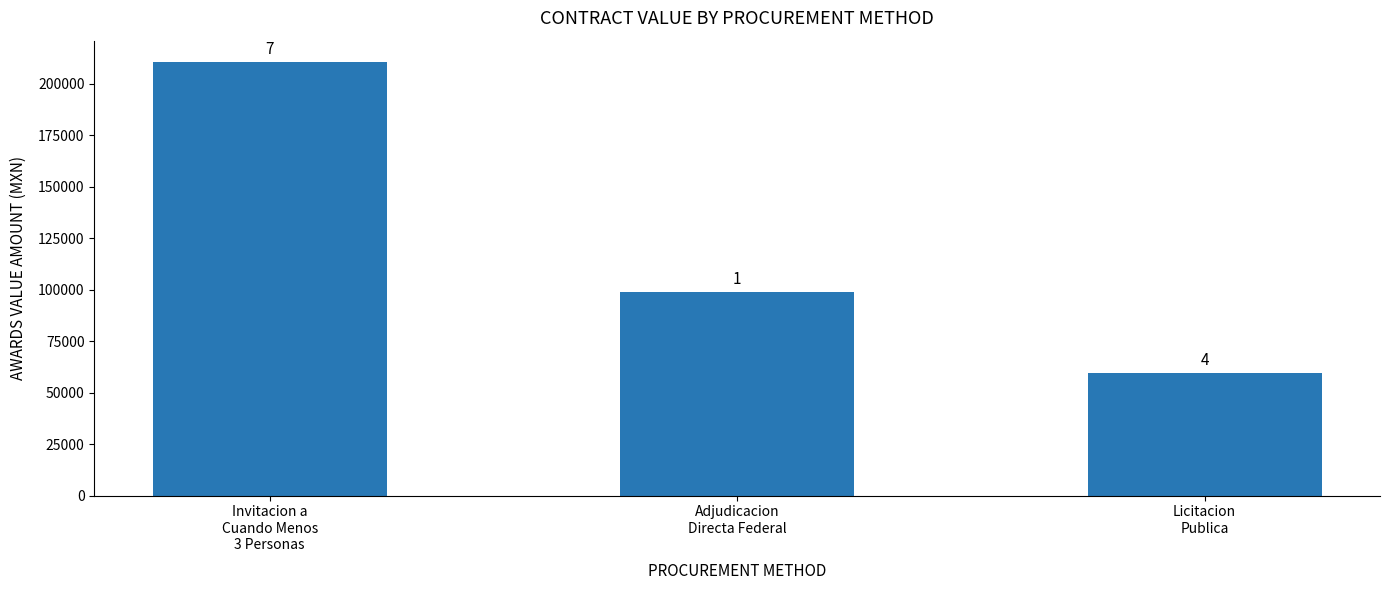

List the labels in order of value, largest first.

Invitacion a
Cuando Menos
3 Personas, Adjudicacion
Directa Federal, Licitacion
Publica